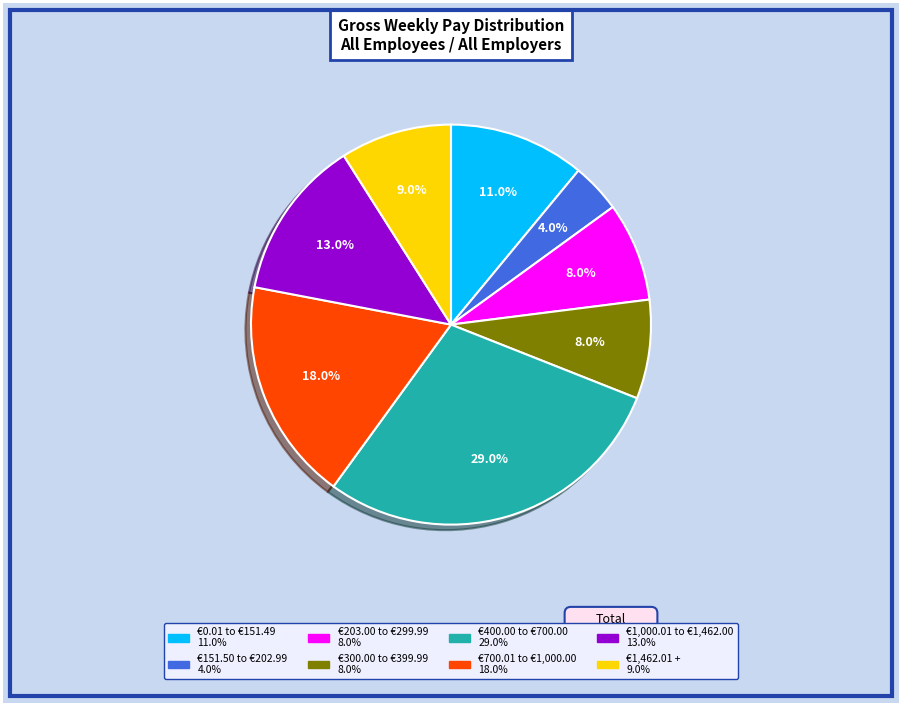

Count the number of slices in the pie.

8